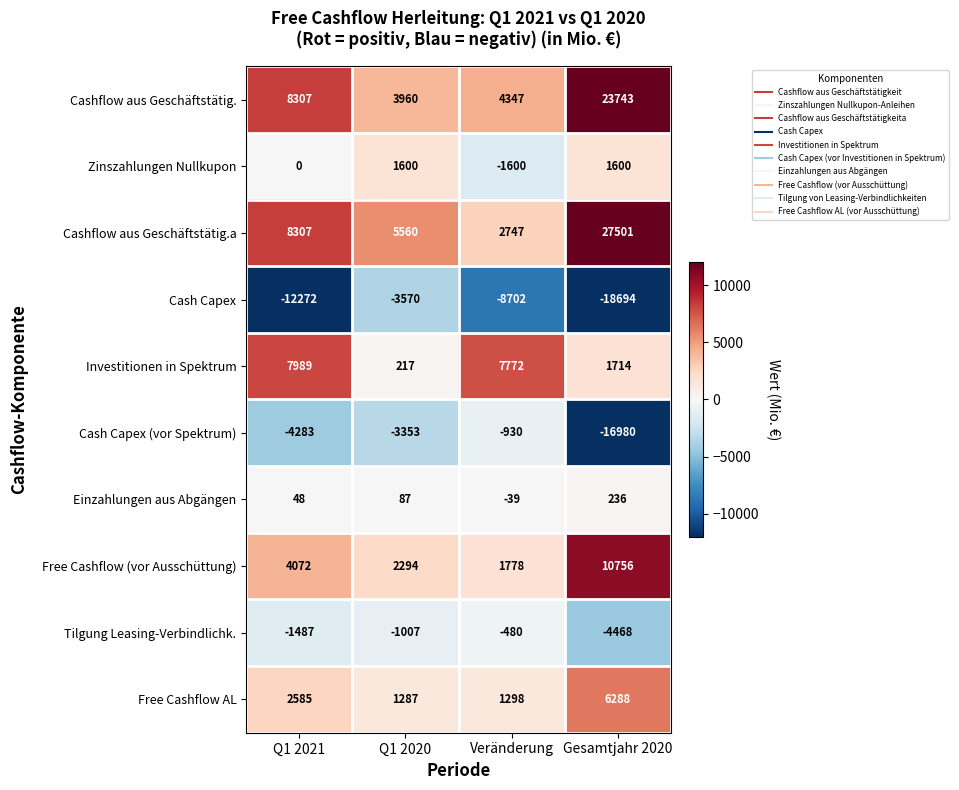

Where is Cash Capex nearest to the value -11132?

Q1 2021